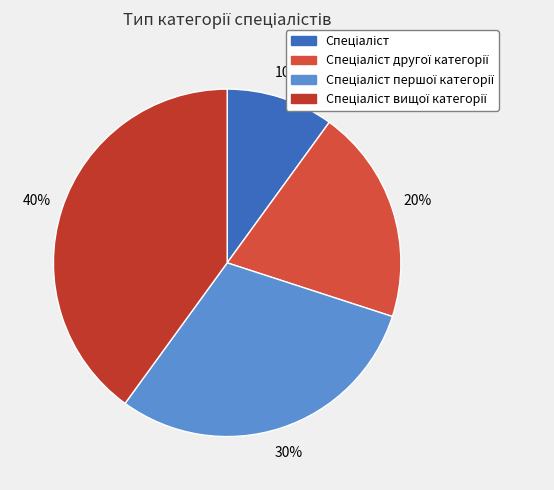

Count the number of slices in the pie.

4